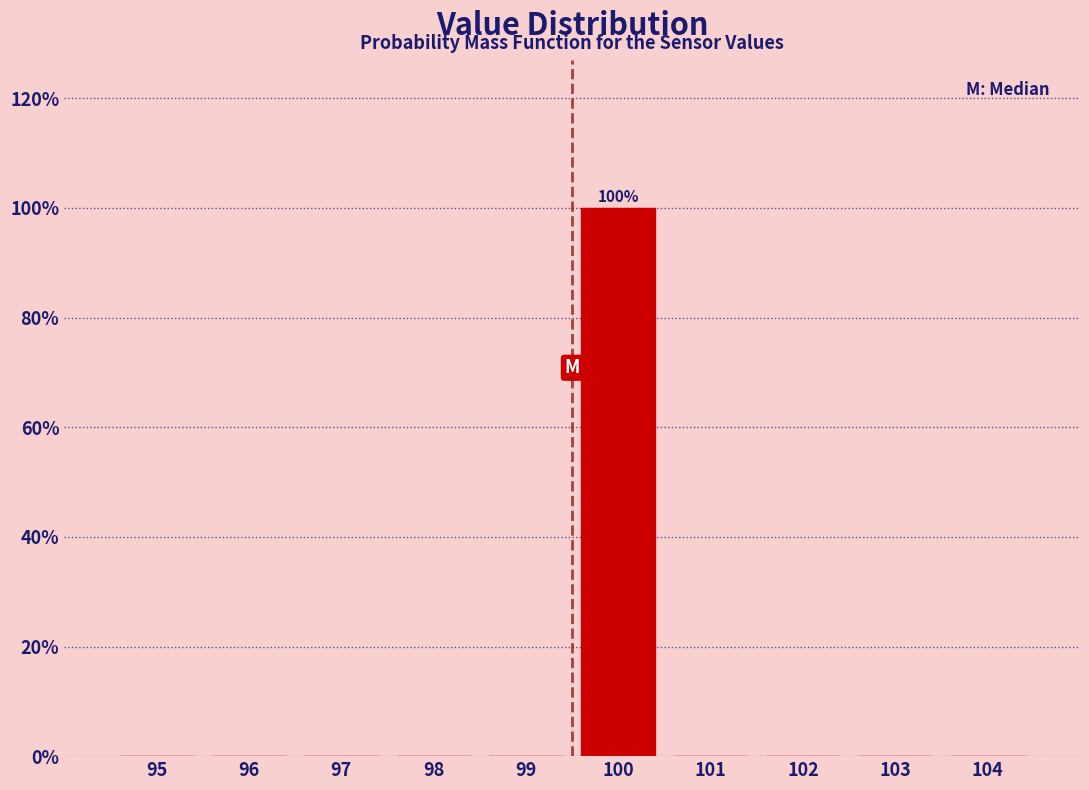

Reading left to right, list all the values displayed in this chart.

95=0	96=0	97=0	98=0	99=0	100=100	101=0	102=0	103=0	104=0